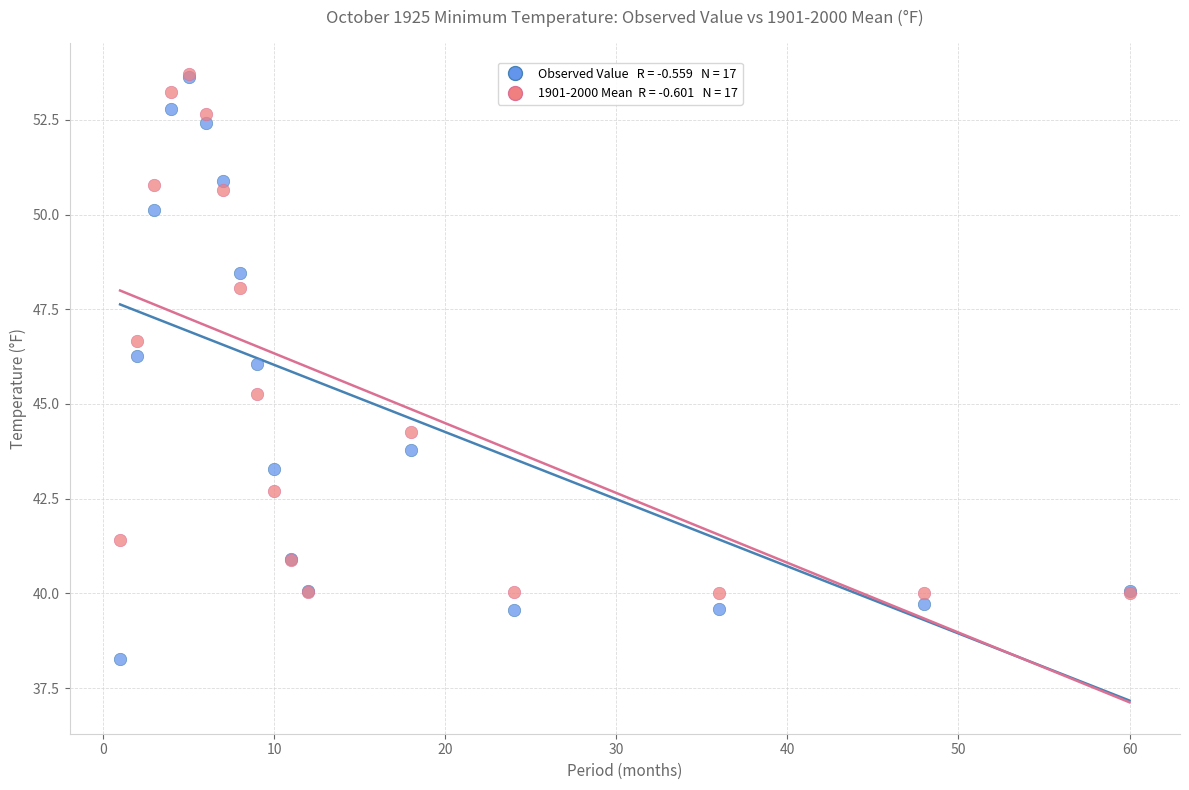

Across all series, what Y value is closest to 45?

45.3